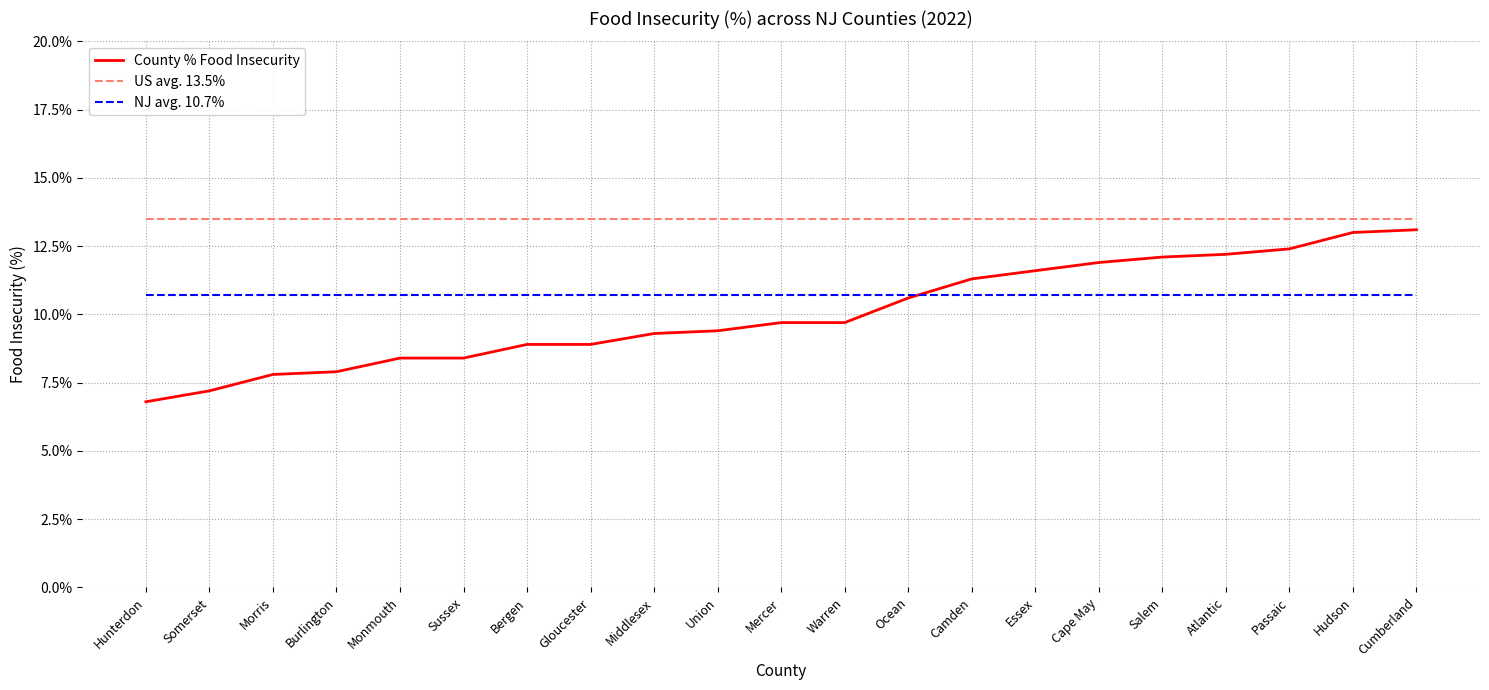

List the series in order of their overall mean, highest first.

US avg. 13.5%, NJ avg. 10.7%, County % Food Insecurity